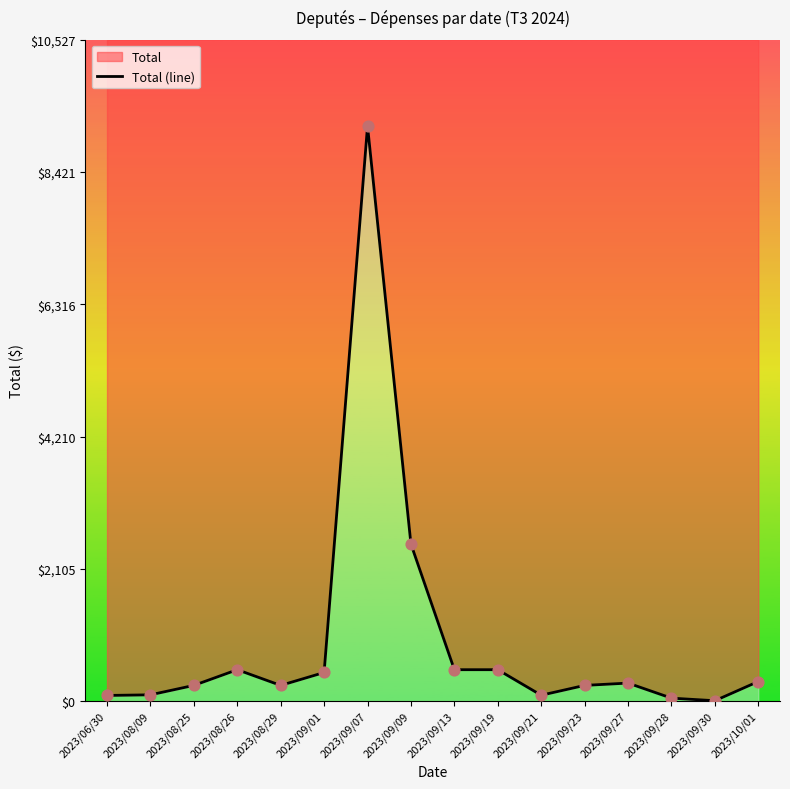

Approximately how many times larger is the value at 2023/09/30 compared to 2023/08/09?

0.1